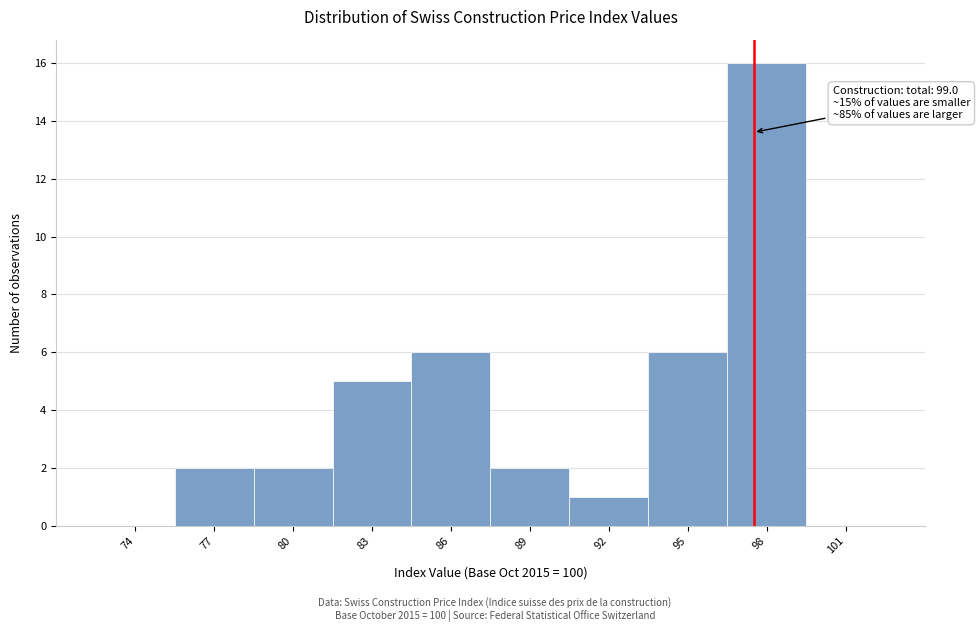

Reading left to right, transcribe all the data shown in this chart.

74=0	77=2	80=2	83=5	86=6	89=2	92=1	95=6	98=16	101=0